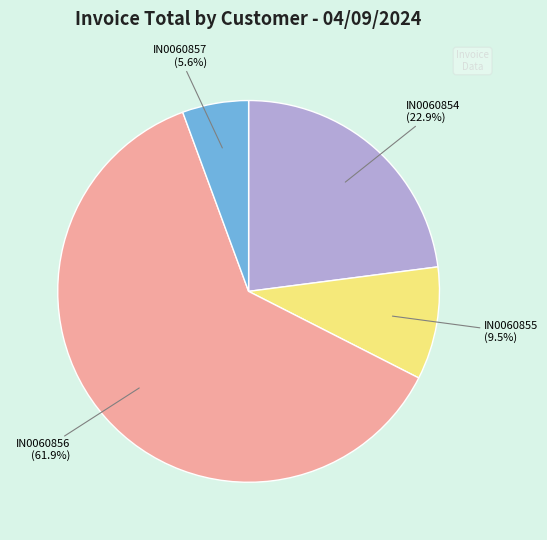

Does IN0060856 account for over 50% of the chart?

Yes